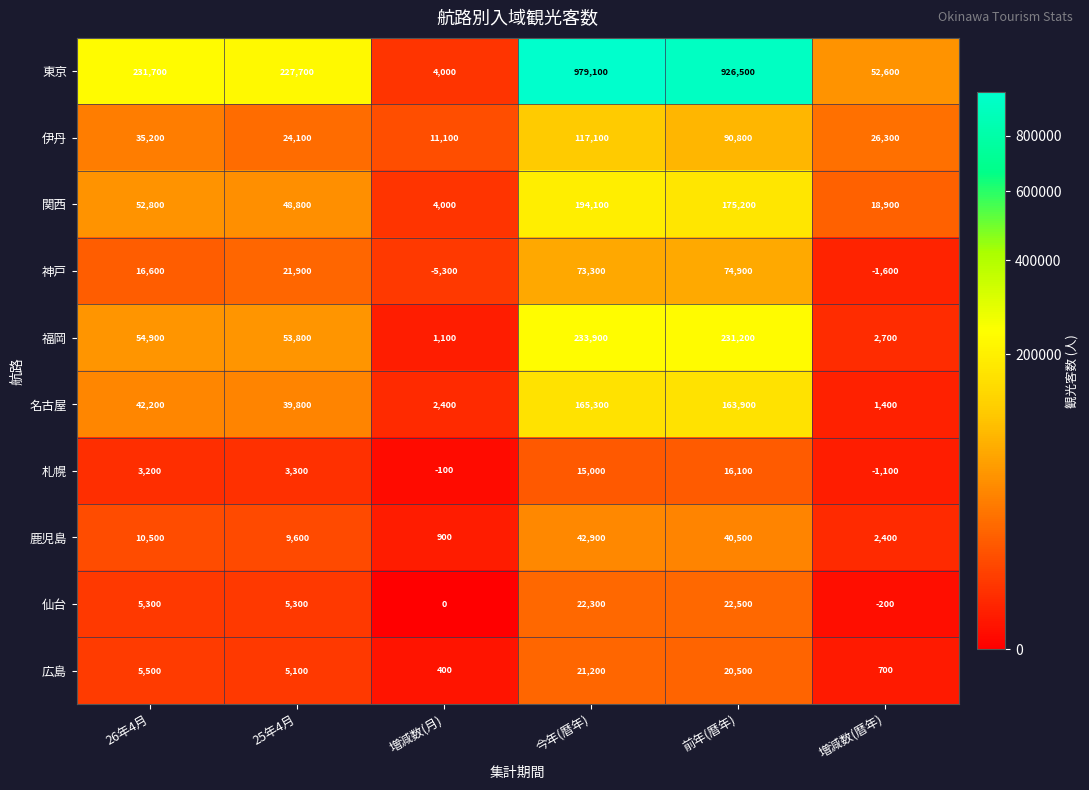

What is the difference between the maximum and minimum values in the 福岡 series?

232800